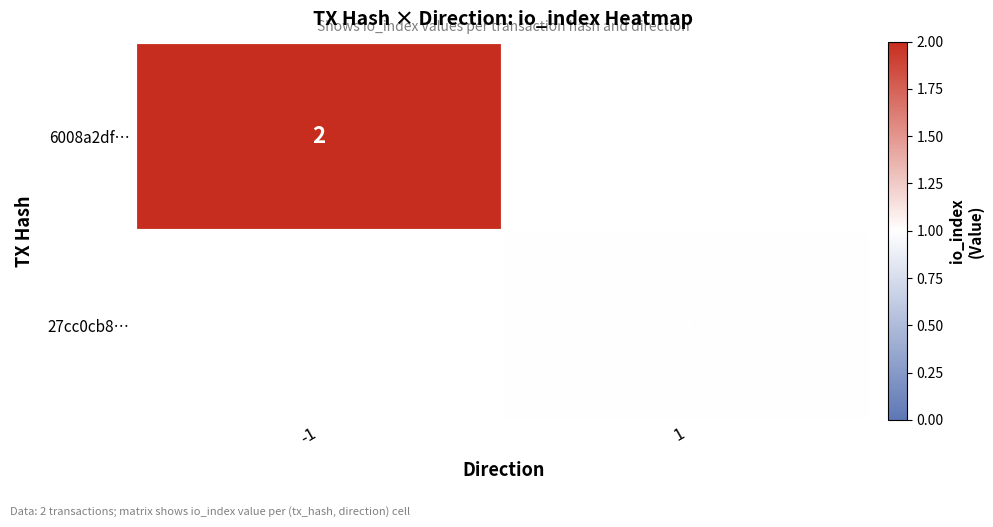

The 27cc0cb8… series shows 1 at 1. True or false?

True